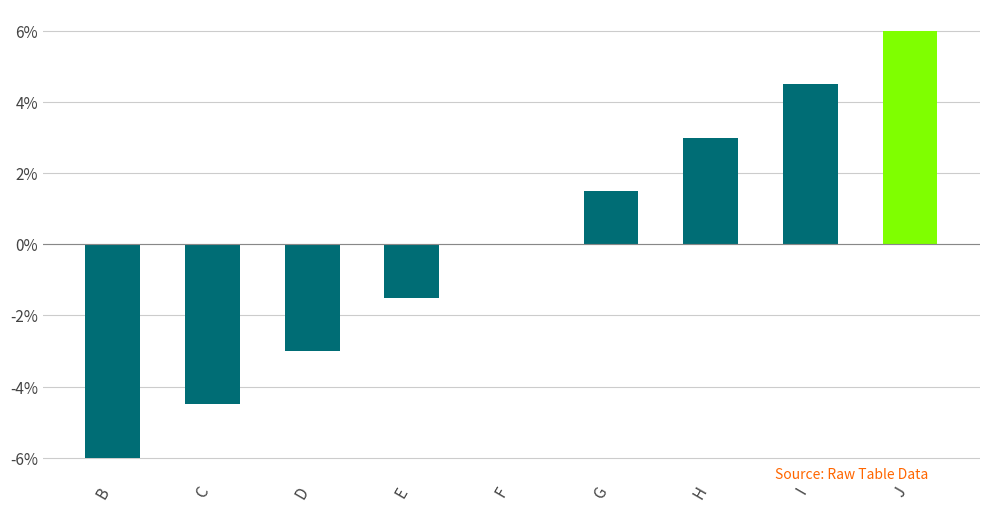

At which category does the chart reach its peak across all series?

J